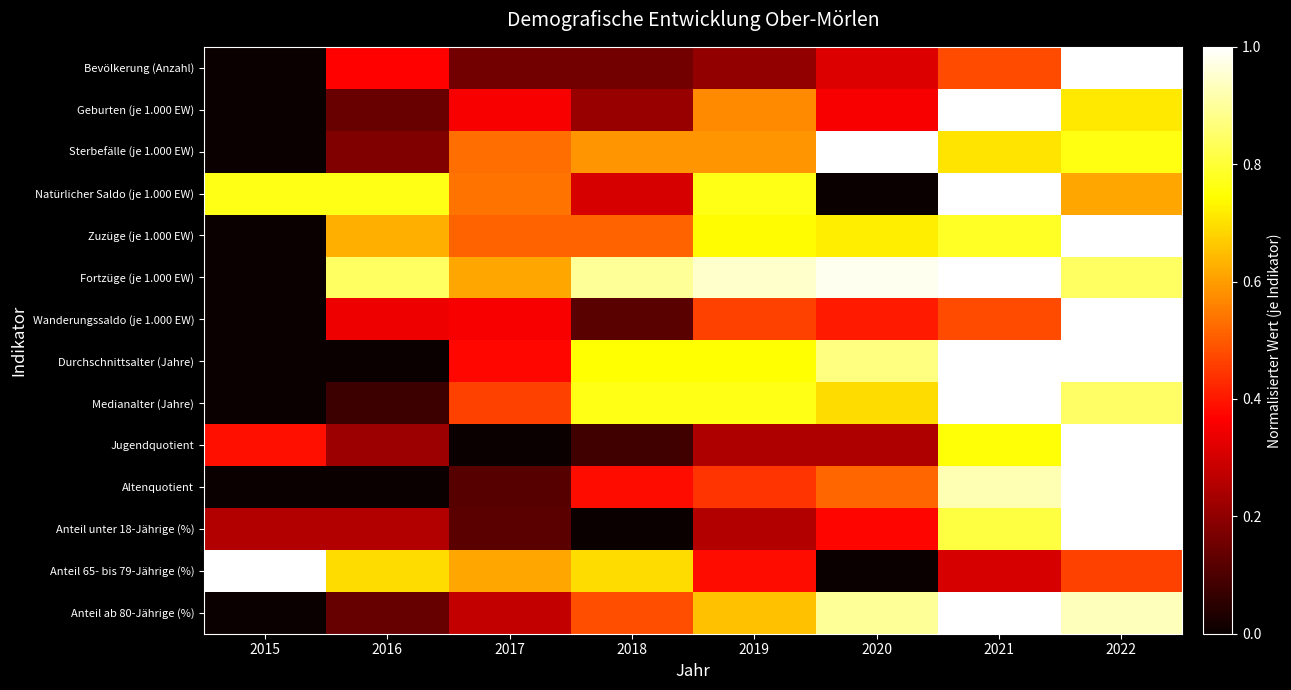

Reading left to right, what are all the values shown in this chart?

Bevölkerung (Anzahl): 2015=0.0	2016=0.4	2017=0.2	2018=0.2	2019=0.2	2020=0.3	2021=0.5	2022=1.0
Geburten (je 1.000 EW): 2015=0.0	2016=0.1	2017=0.4	2018=0.2	2019=0.6	2020=0.4	2021=1.0	2022=0.7
Sterbefälle (je 1.000 EW): 2015=0.0	2016=0.2	2017=0.5	2018=0.6	2019=0.6	2020=1.0	2021=0.7	2022=0.8
Natürlicher Saldo (je 1.000 EW): 2015=0.8	2016=0.8	2017=0.5	2018=0.3	2019=0.8	2020=0.0	2021=1.0	2022=0.6
Zuzüge (je 1.000 EW): 2015=0.0	2016=0.6	2017=0.5	2018=0.5	2019=0.7	2020=0.7	2021=0.8	2022=1.0
Fortzüge (je 1.000 EW): 2015=0.0	2016=0.8	2017=0.6	2018=0.9	2019=0.9	2020=1.0	2021=1.0	2022=0.8
Wanderungssaldo (je 1.000 EW): 2015=0.0	2016=0.3	2017=0.4	2018=0.1	2019=0.5	2020=0.4	2021=0.5	2022=1.0
Durchschnittsalter (Jahre): 2015=0.0	2016=0.0	2017=0.4	2018=0.7	2019=0.7	2020=0.9	2021=1.0	2022=1.0
Medianalter (Jahre): 2015=0.0	2016=0.1	2017=0.5	2018=0.8	2019=0.8	2020=0.7	2021=1.0	2022=0.8
Jugendquotient: 2015=0.4	2016=0.2	2017=0.0	2018=0.1	2019=0.2	2020=0.2	2021=0.8	2022=1.0
Altenquotient: 2015=0.0	2016=0.0	2017=0.1	2018=0.4	2019=0.4	2020=0.5	2021=0.9	2022=1.0
Anteil unter 18-Jährige (%): 2015=0.3	2016=0.3	2017=0.1	2018=0.0	2019=0.3	2020=0.4	2021=0.8	2022=1.0
Anteil 65- bis 79-Jährige (%): 2015=1.0	2016=0.7	2017=0.6	2018=0.7	2019=0.4	2020=0.0	2021=0.3	2022=0.5
Anteil ab 80-Jährige (%): 2015=0.0	2016=0.1	2017=0.3	2018=0.5	2019=0.7	2020=0.9	2021=1.0	2022=0.9